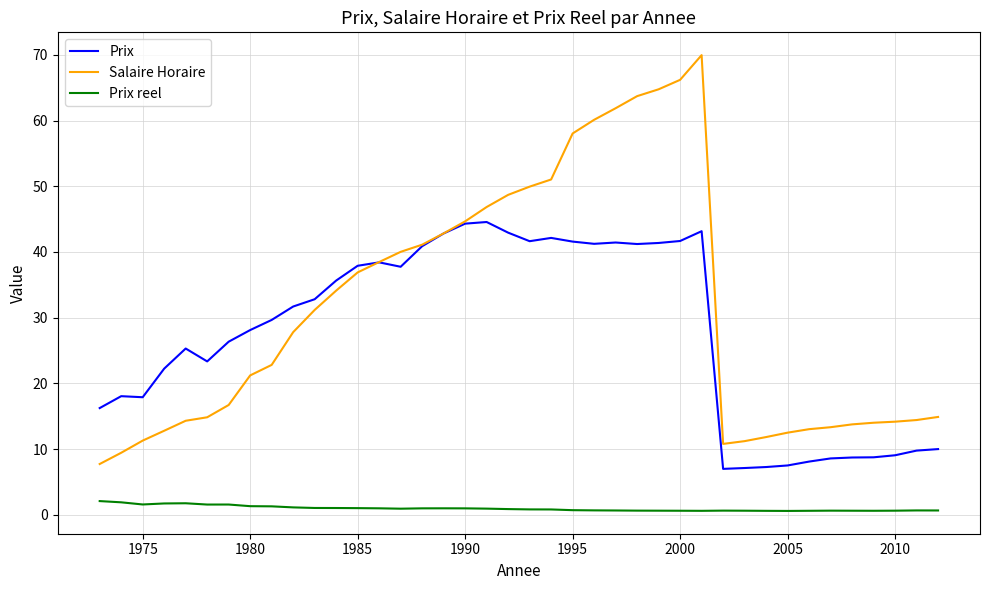

Rank the series by their maximum value, from lowest to highest.

Prix reel, Prix, Salaire Horaire